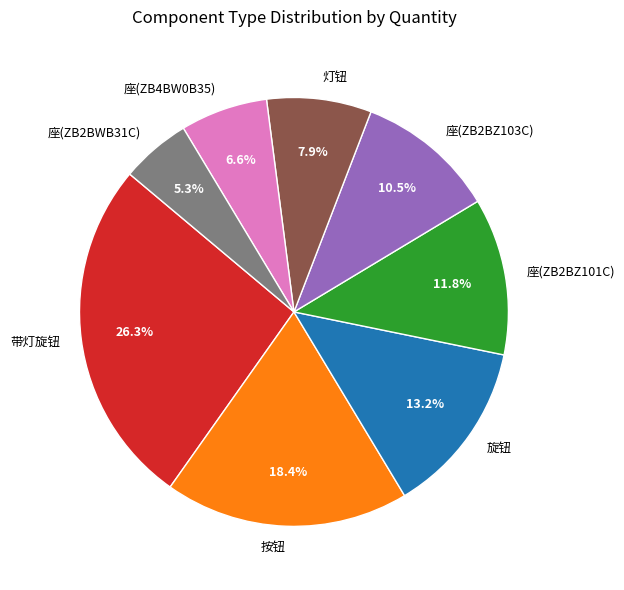

How many slices are in this pie chart?

8